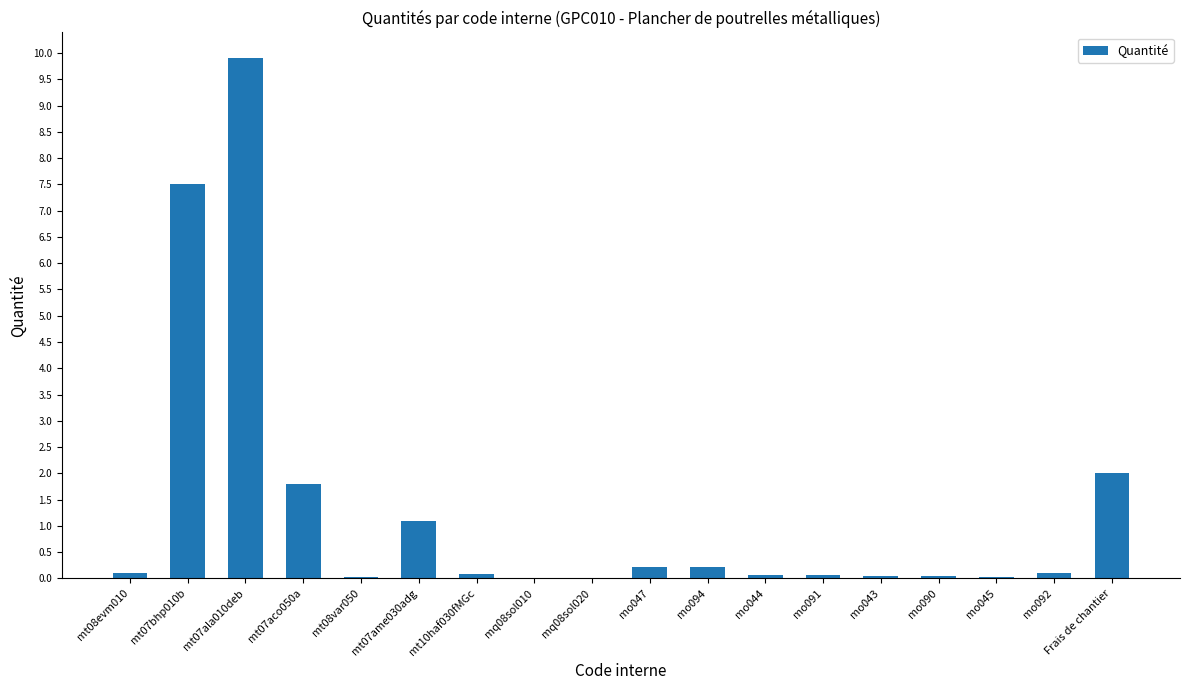

Is it true that the value at mt07aco050a is 1.8?

True